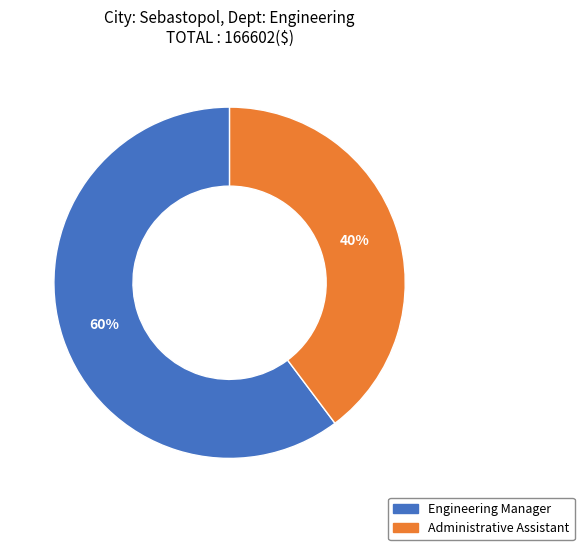

What percentage is the Administrative Assistant slice, to the nearest percent?

40%